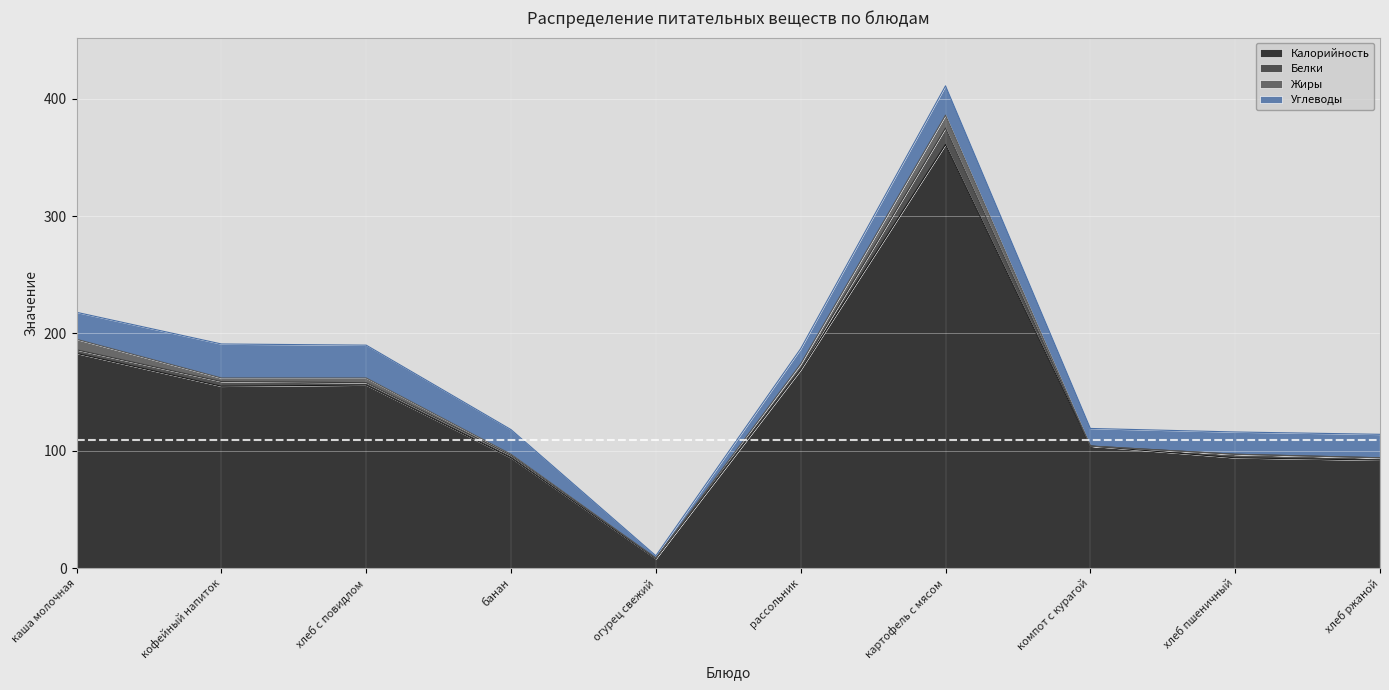

Reading left to right, what are all the values shown in this chart?

Калорийность: 183.0	155.0	156.0	94.0	8.0	169.0	361.0	104.0	94.0	92.0
Белки: 3.0	4.0	2.0	2.0	0.5	1.0	14.0	0.0	3.0	2.0
Жиры: 9.0	3.0	4.0	1.0	0.0	4.0	11.0	0.0	0.0	0.0
Углеводы: 23.0	29.0	28.0	21.0	2.0	13.0	25.0	15.0	19.0	20.0